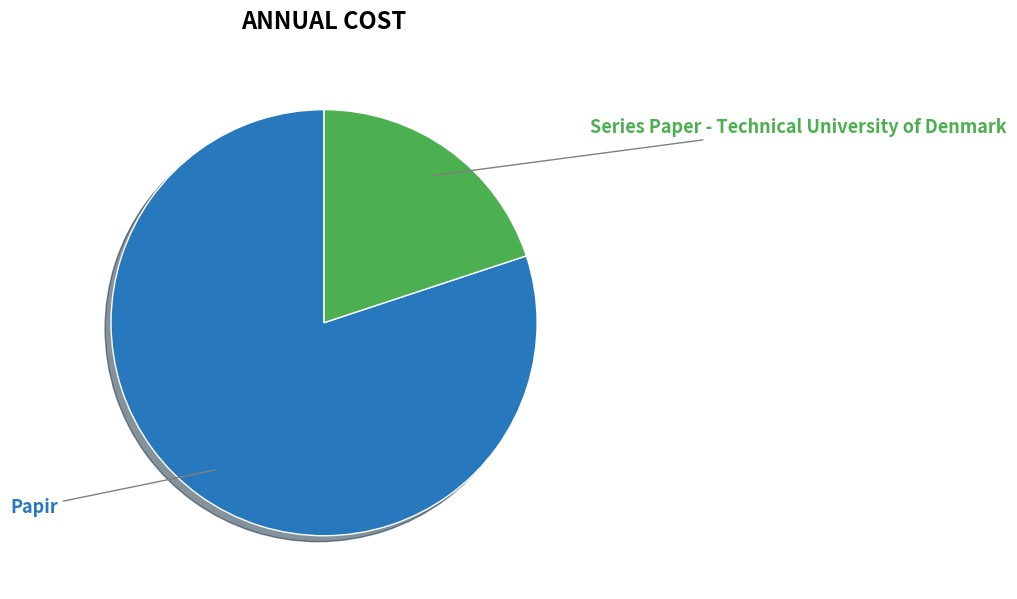

Which category has the smallest portion of the pie?

Series Paper - Technical University of Denmark